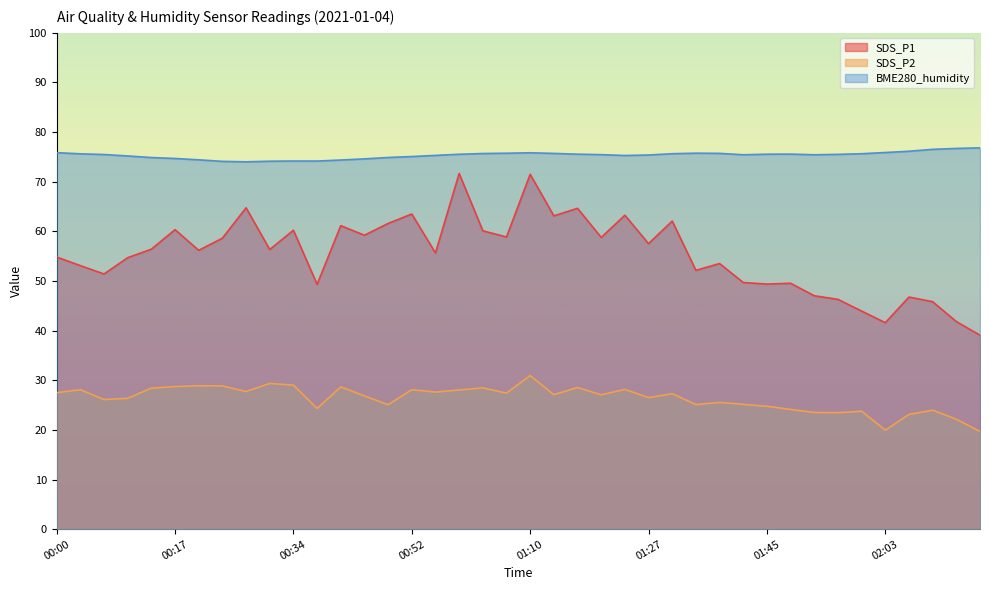

What is the smallest value displayed?

19.7